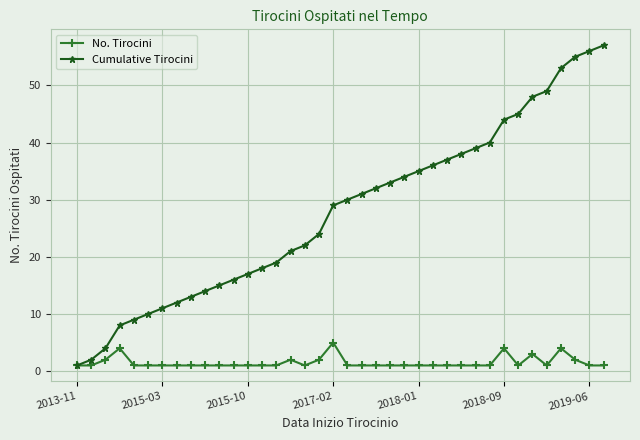

Count the number of data series in this chart.

2